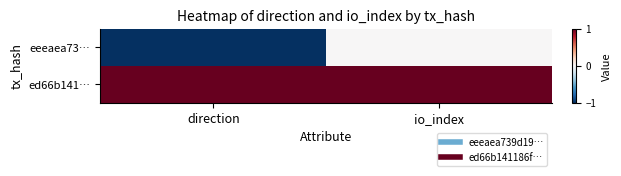

Which label corresponds to the smallest value in the chart?

direction